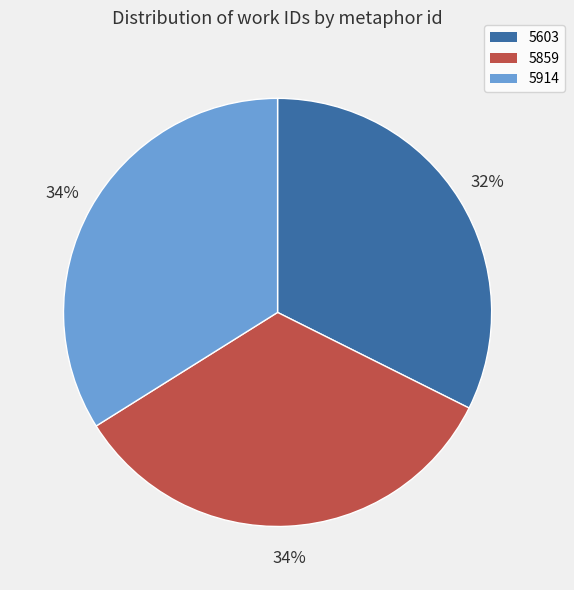

Combined, do 5859 and 5914 account for over 50%?

Yes